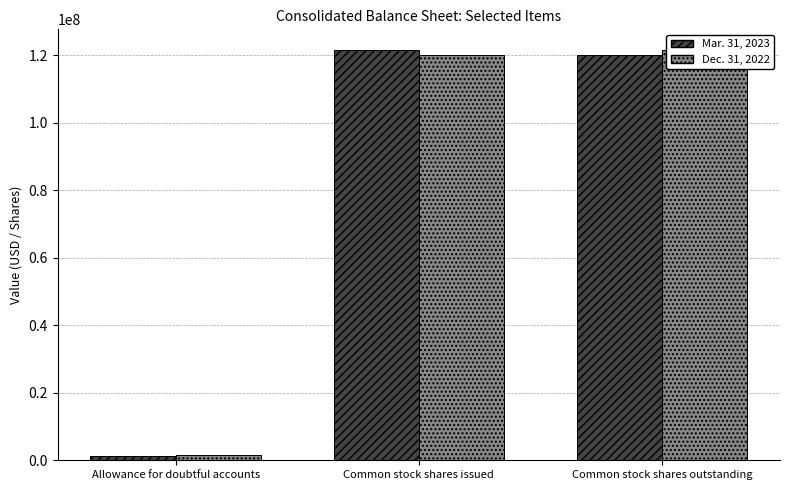

At which label is Dec. 31, 2022 closest to 61540520?

Common stock shares issued